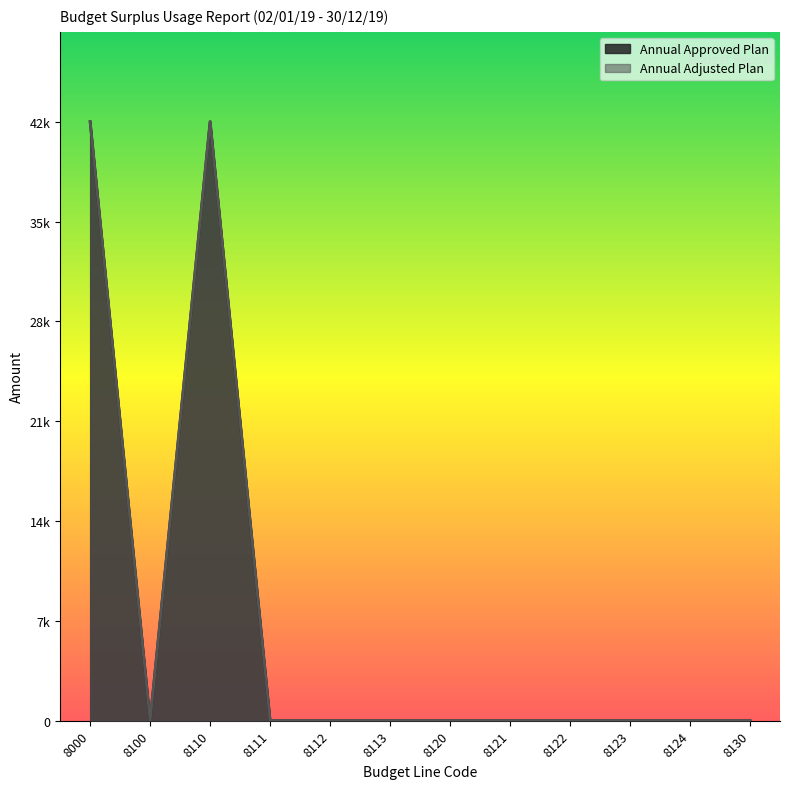

At which label is Annual Approved Plan closest to 20902?

8100